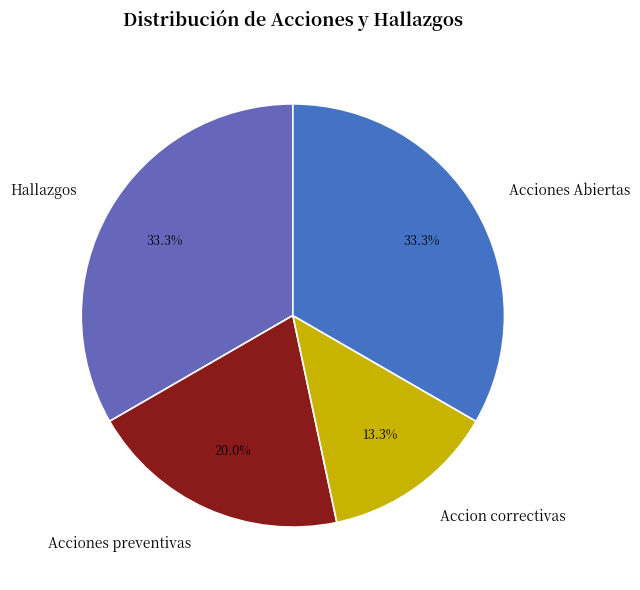

Is it true that Acciones preventivas is 31% of the pie?

False